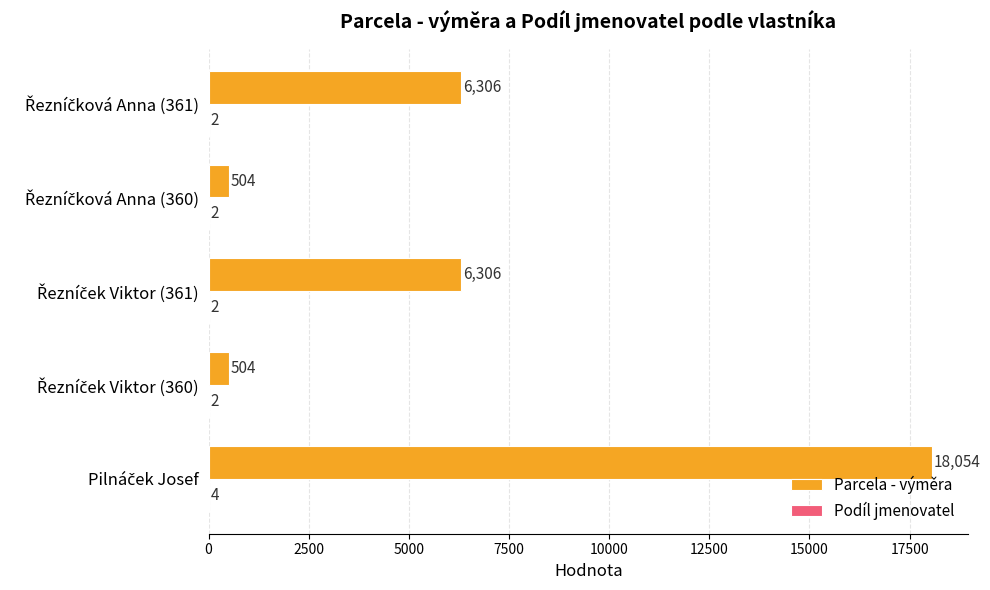

Which series has the largest total across all categories?

Parcela - výměra